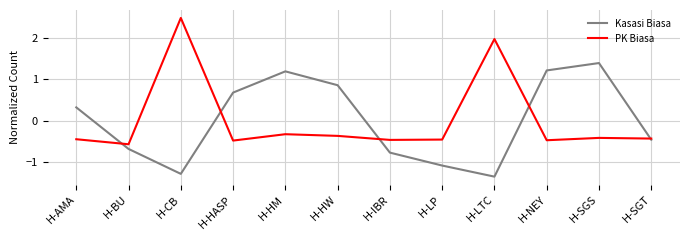

What is the difference between the PK Biasa values at H-BU and H-CB?

3.0